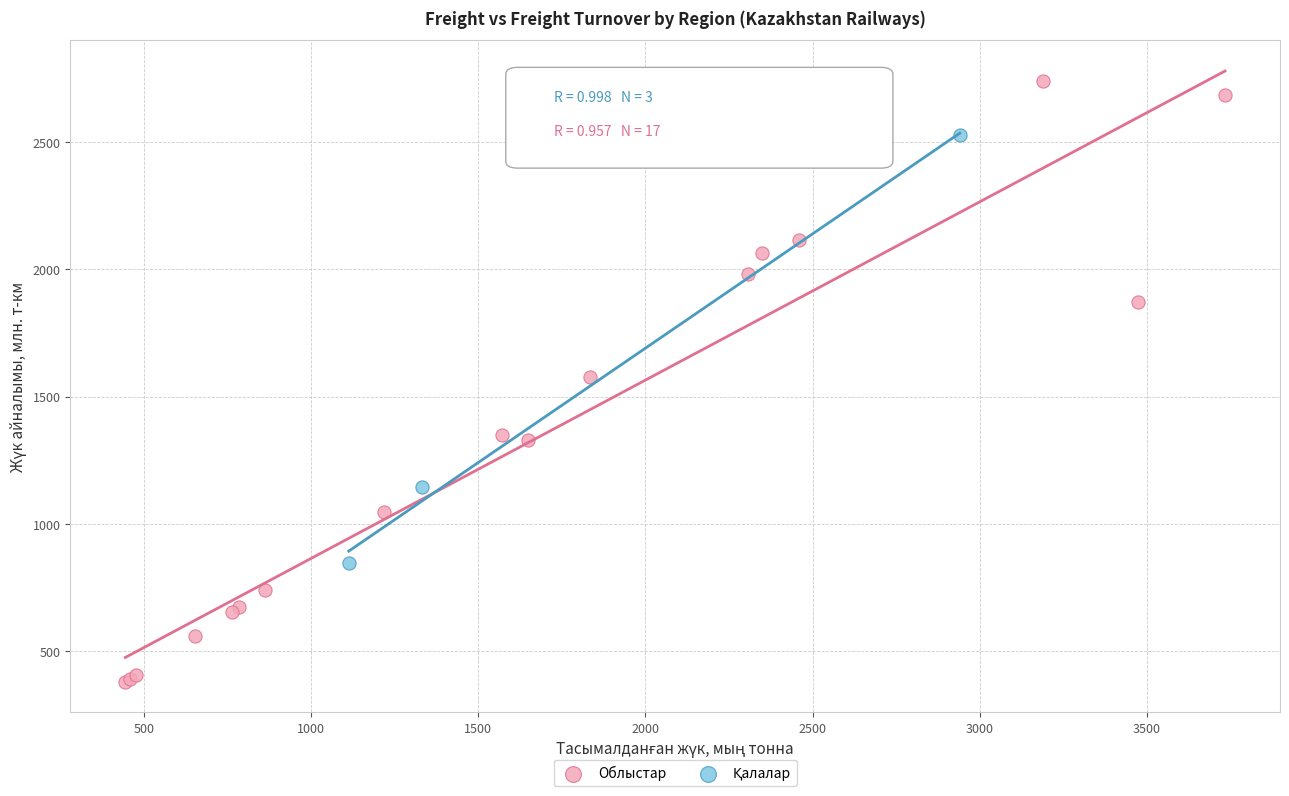

Which series reaches the maximum Y coordinate?

Облыстар